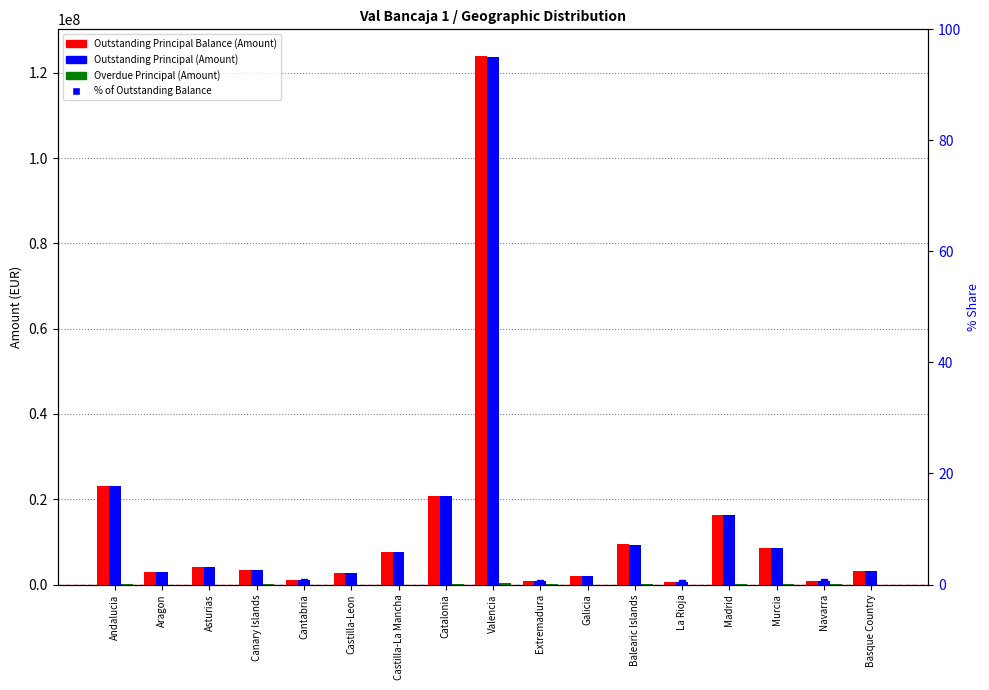

What is the label of the 10th bar from the left?

Extremadura